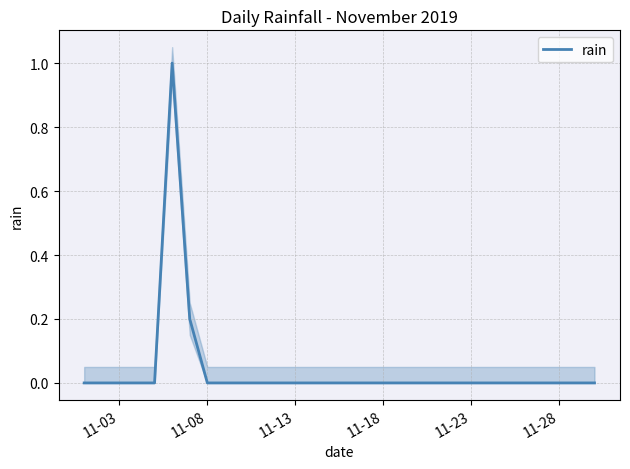

What is the maximum value for rain?

1.0